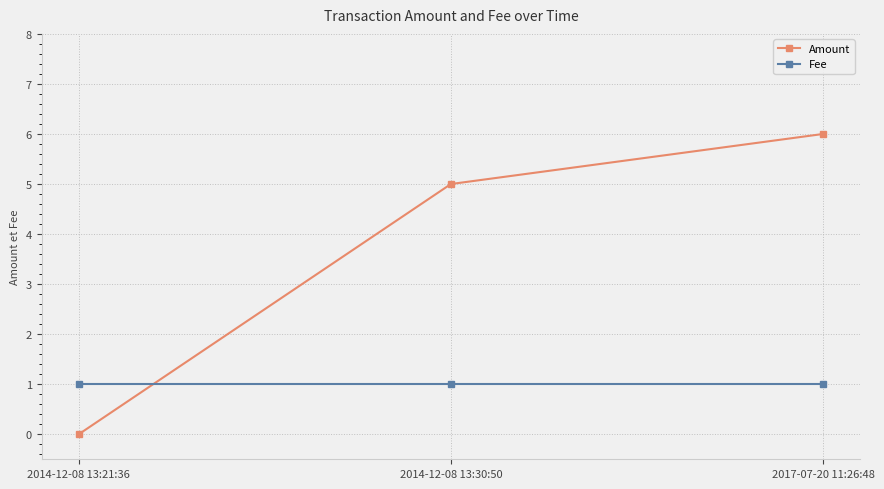

Which category has the lowest value across all series?

2014-12-08 13:21:36